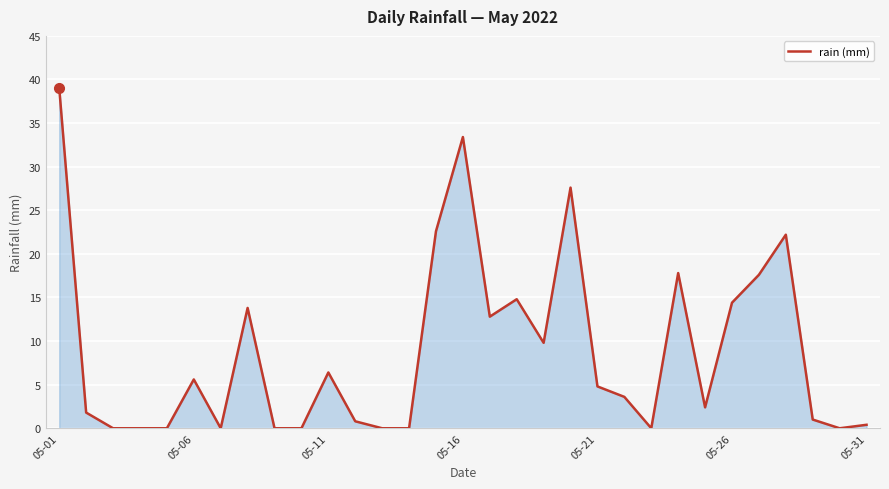

What is the difference between the maximum and minimum values?

39.0